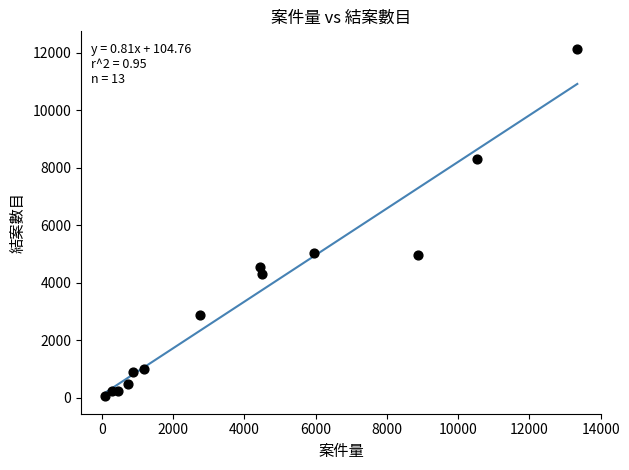

What is the range of X values (max minus min)?

13263